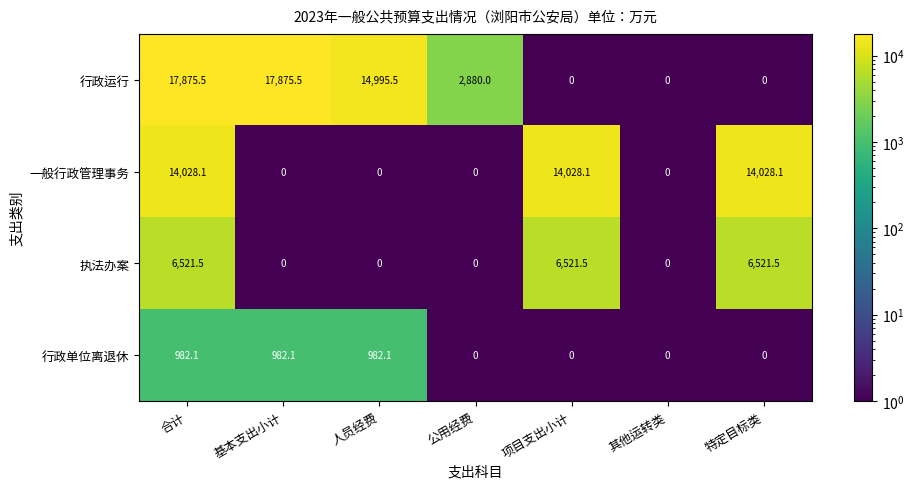

Where does the 行政运行 series first go above 2880?

合计